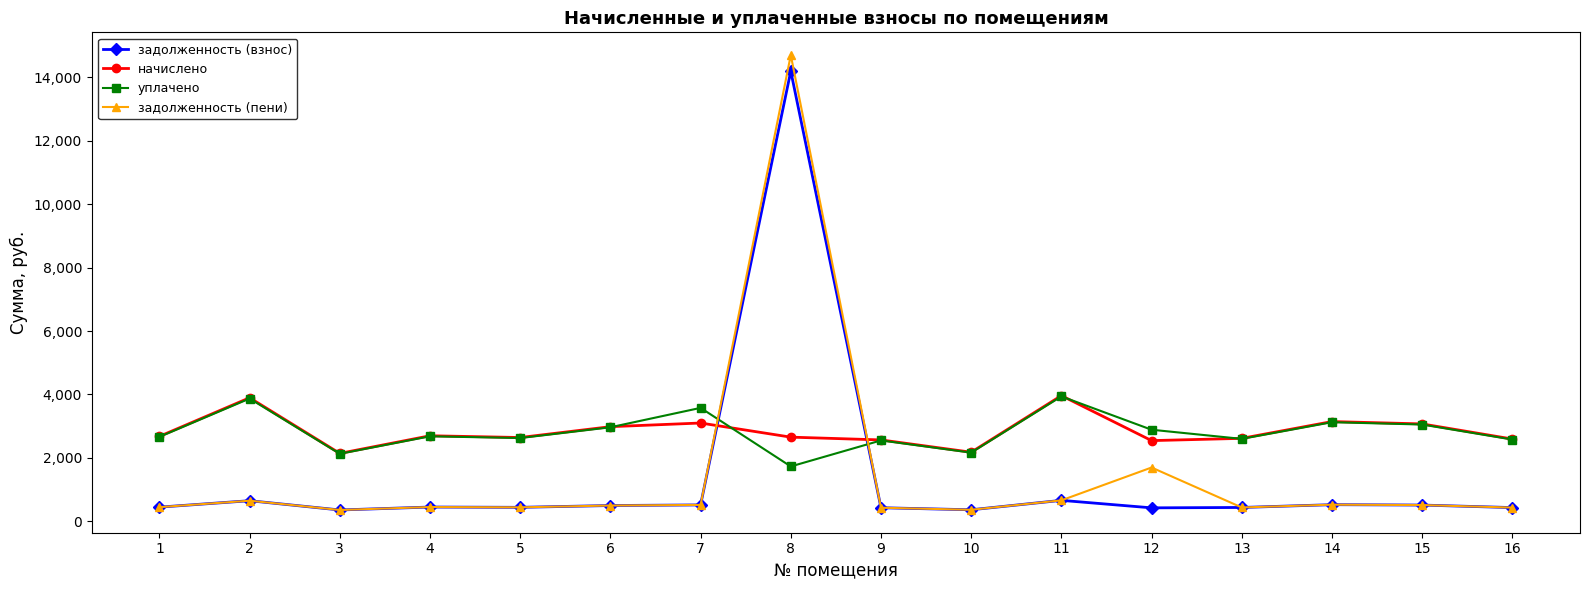

At which label does задолженность (пени) reach its peak?

8